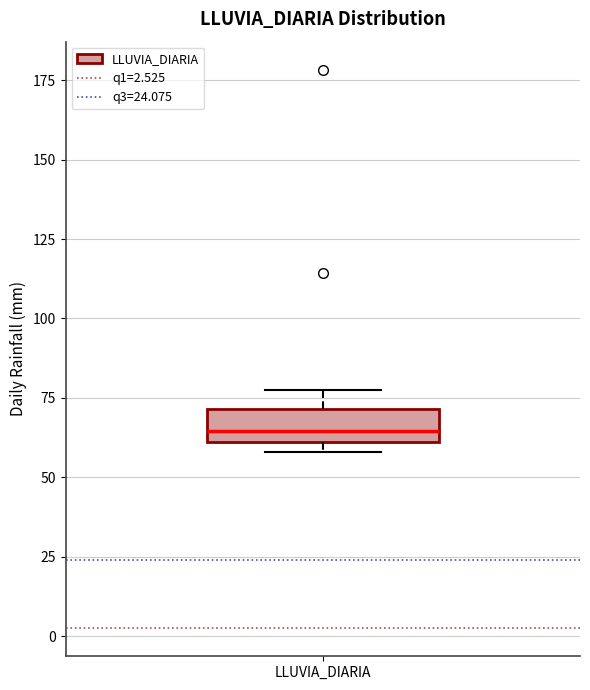

Where is the upper edge of the box for LLUVIA_DIARIA on the y-axis? The values are not printed on the chart, so give them approximately, as read against the axis.

70